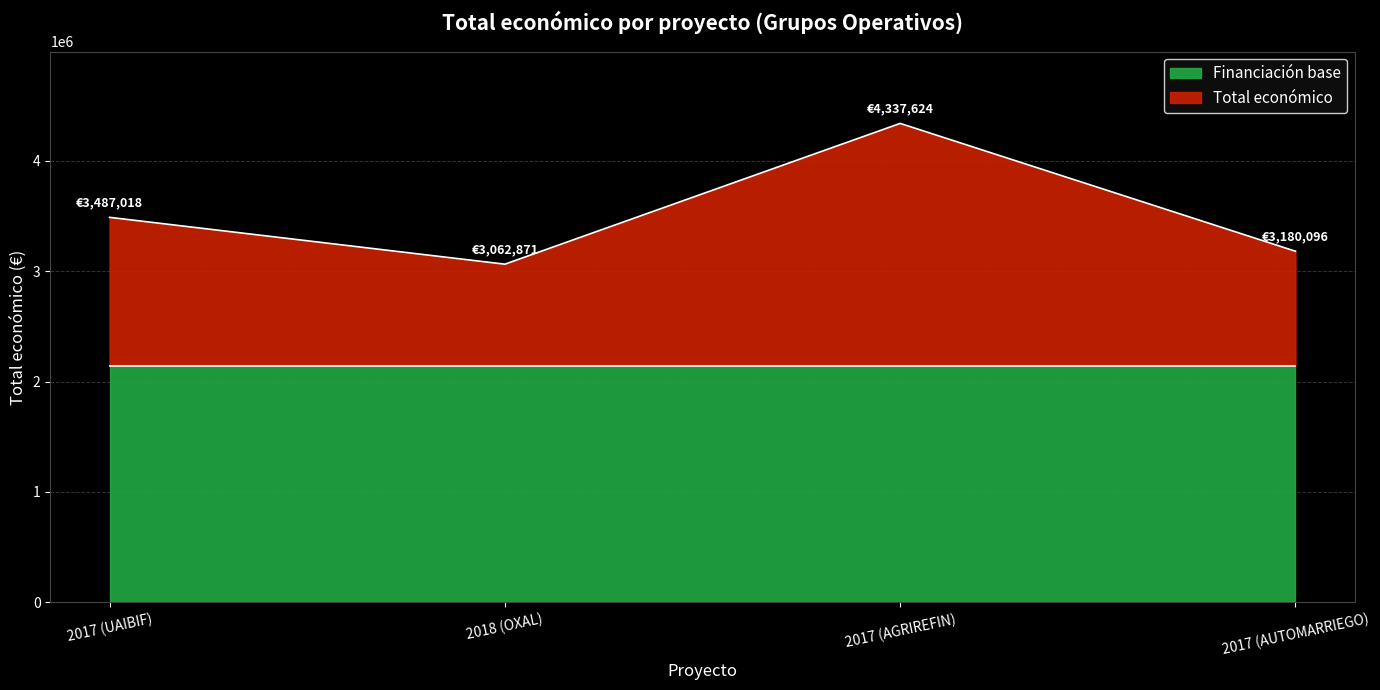

What is the label of the 3rd point from the left?

2017 (AGRIREFIN)